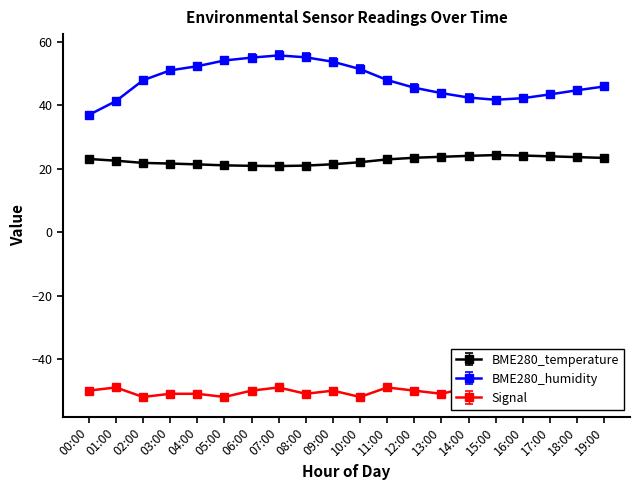

What is the value of the Signal point at the 10th from the left?

-50.0